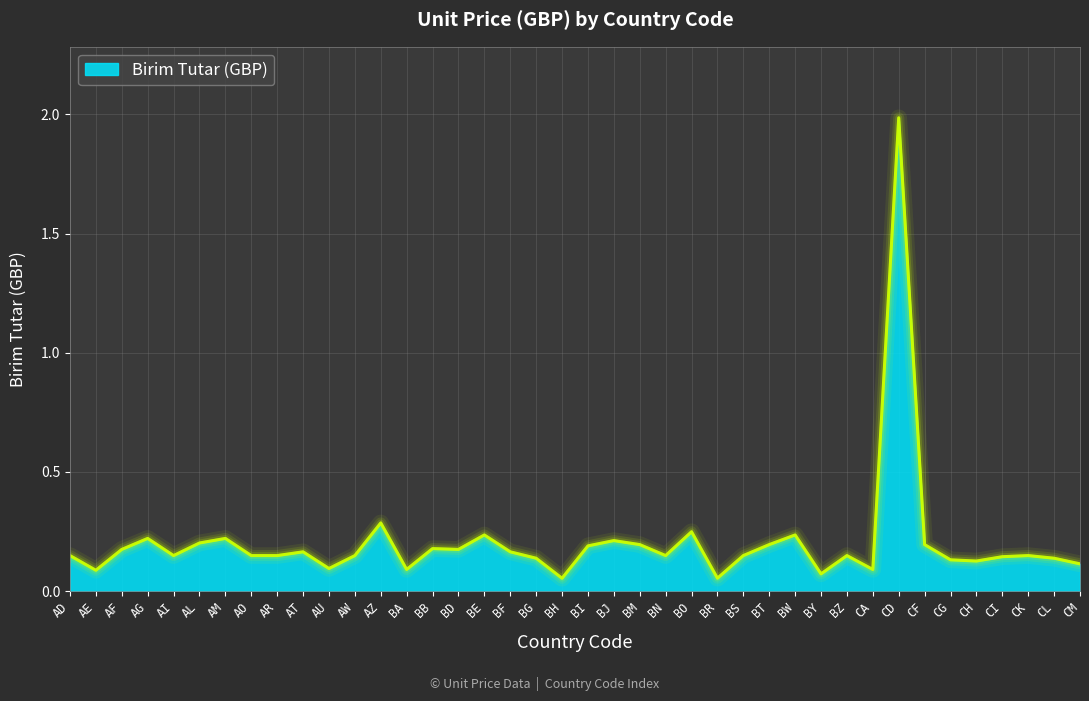

Between BJ and CL, which is larger?

BJ